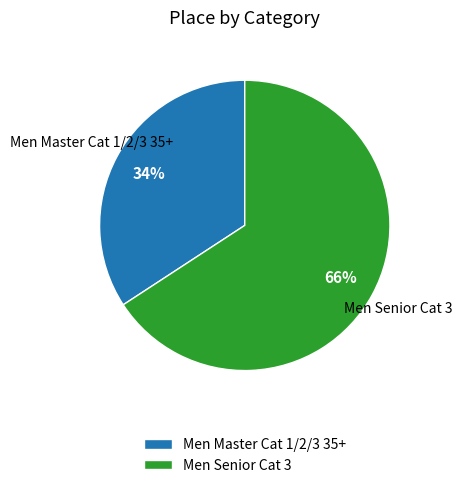

How many slices are in this pie chart?

2